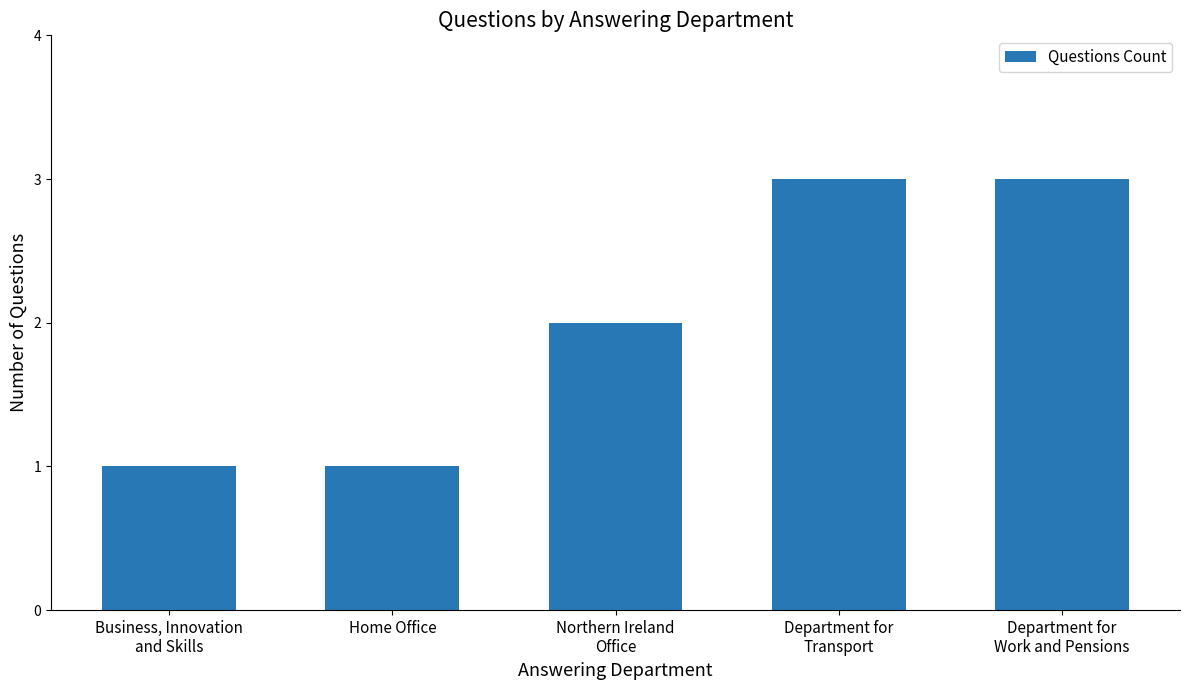

Is it true that the value at Department for
Transport is 3?

True